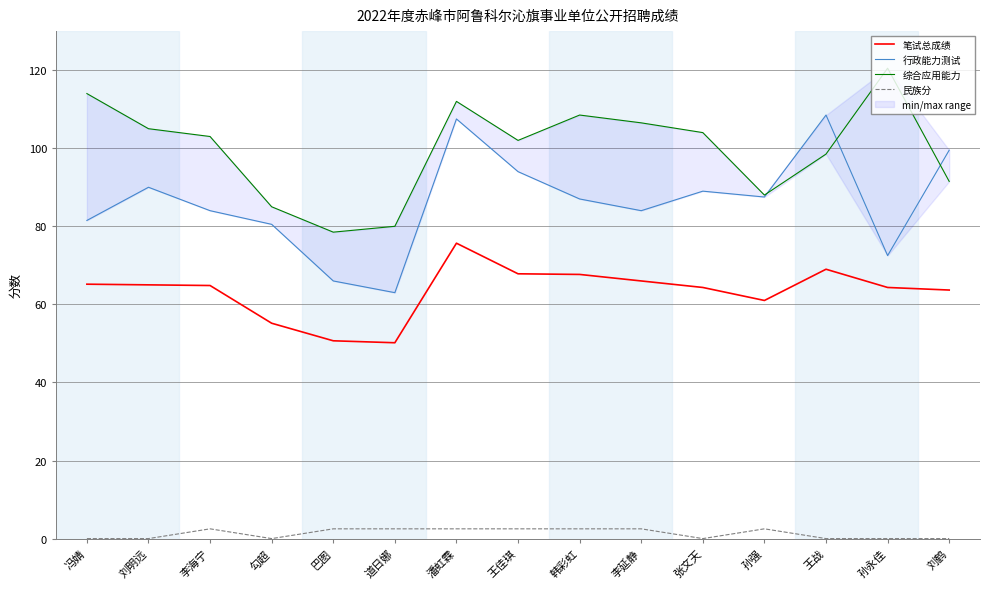

At which category does 民族分 reach its first local peak?

李海宁